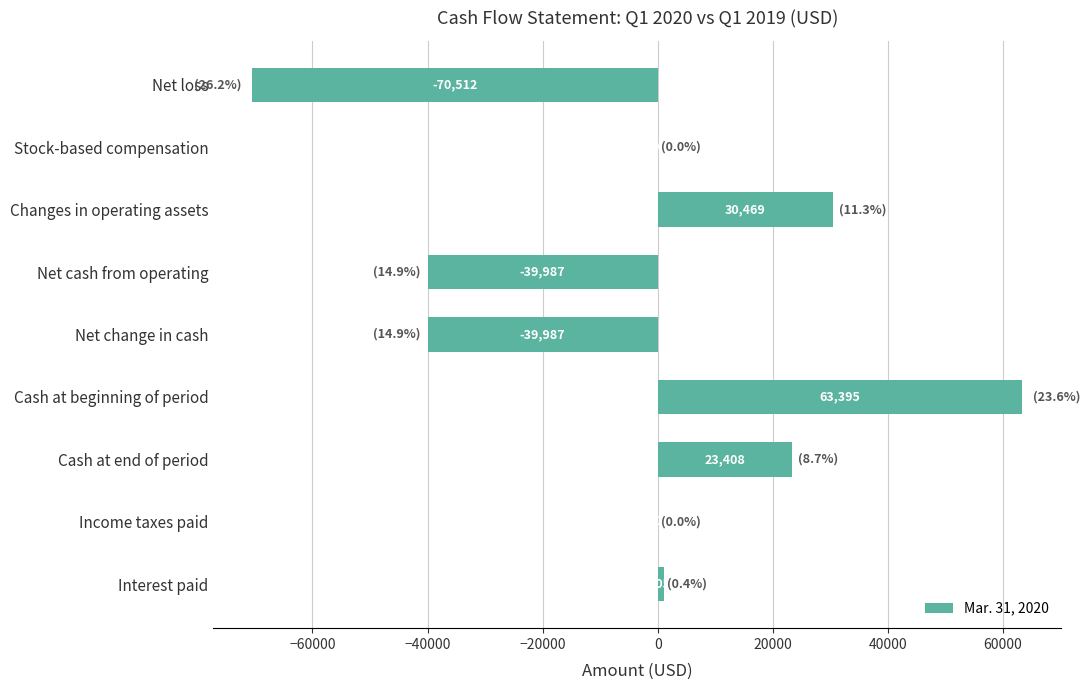

Reading top to bottom, extract all data points from this chart.

Net loss=-70512	Stock-based compensation=56	Changes in operating assets=30469	Net cash from operating=-39987	Net change in cash=-39987	Cash at beginning of period=63395	Cash at end of period=23408	Income taxes paid=108	Interest paid=1050